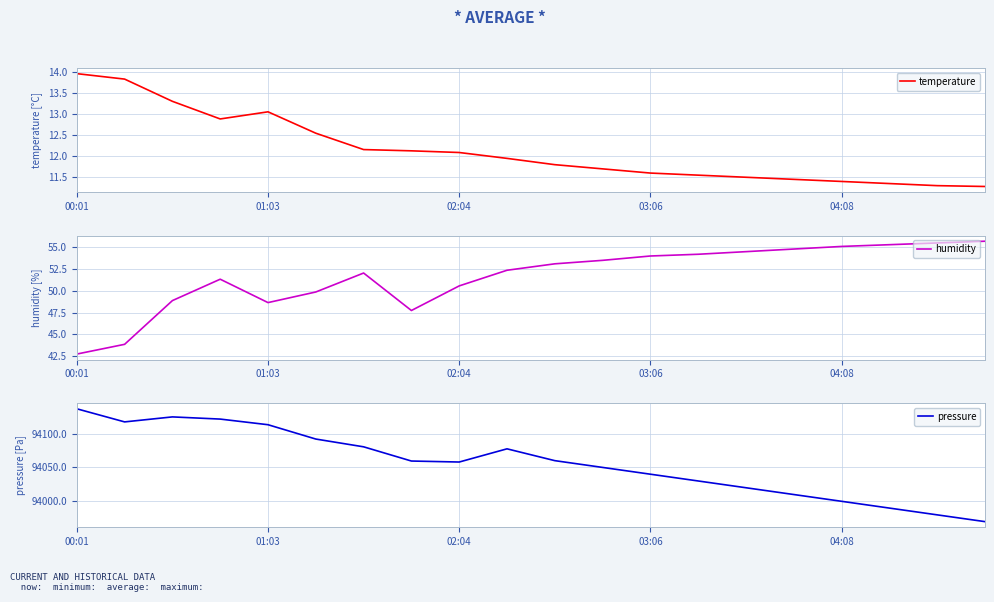

Which category has the highest value in the temperature series?

00:01